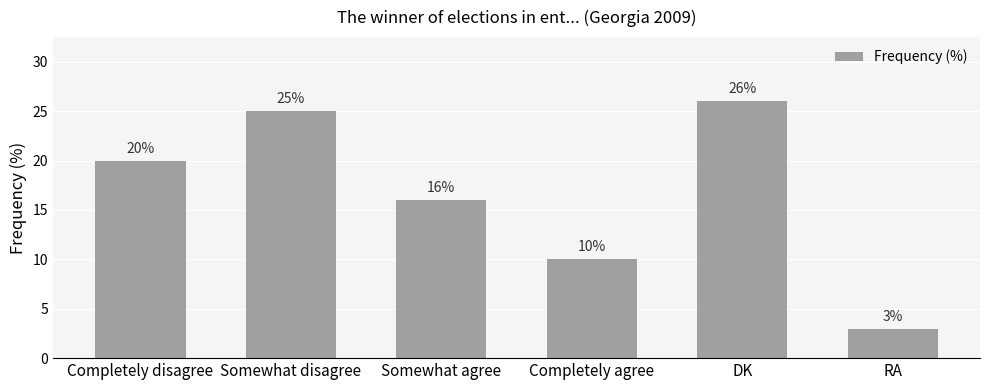

How many bars are there in total?

6